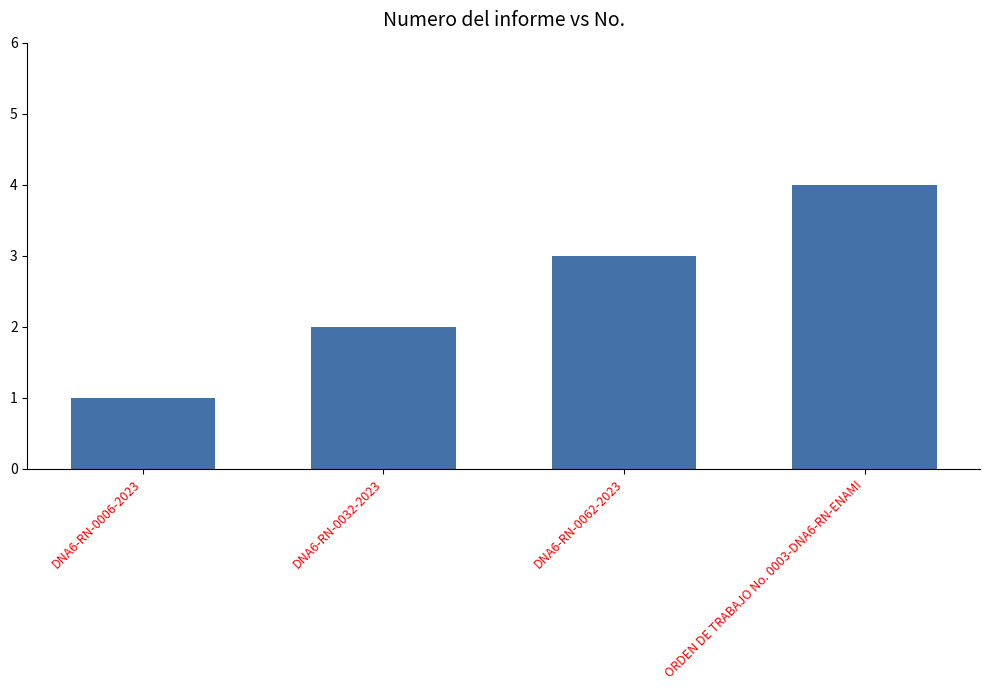

Read the value at ORDEN DE TRABAJO No. 0003-DNA6-RN-ENAMI.

4